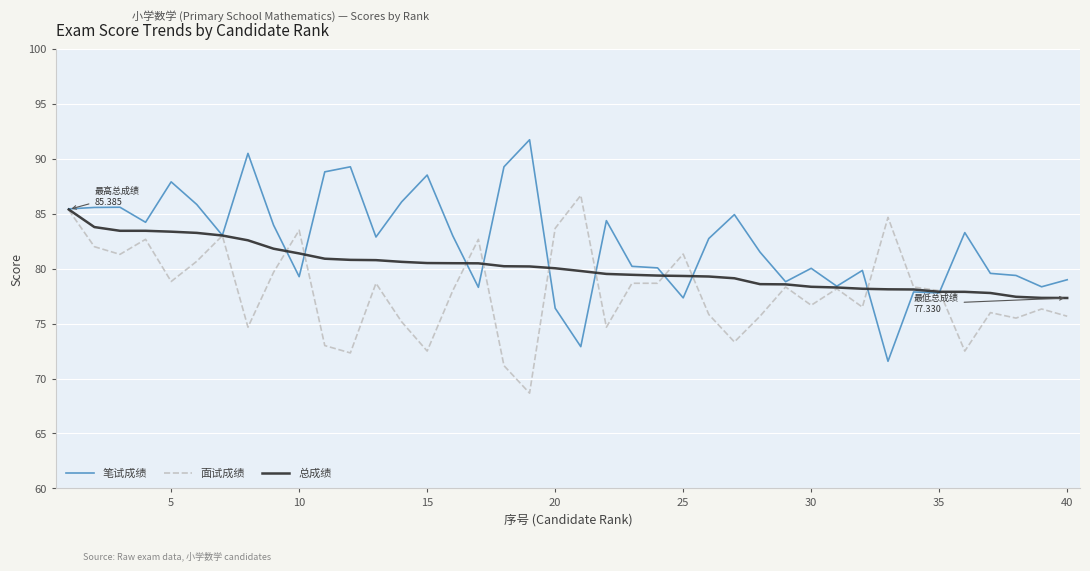

What is the maximum value shown in the chart?

91.7